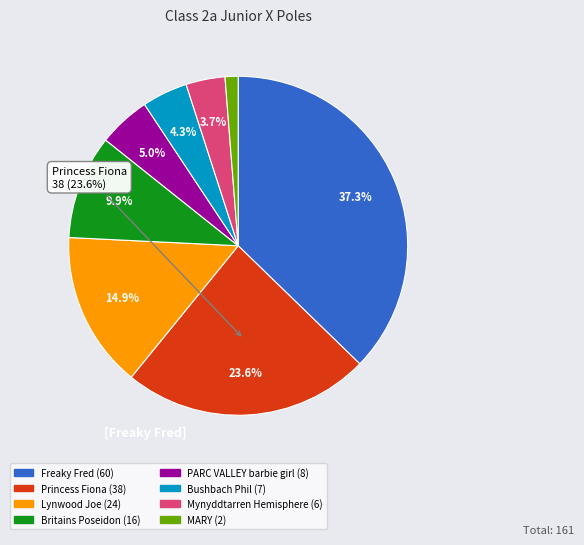

Count the number of slices in the pie.

8